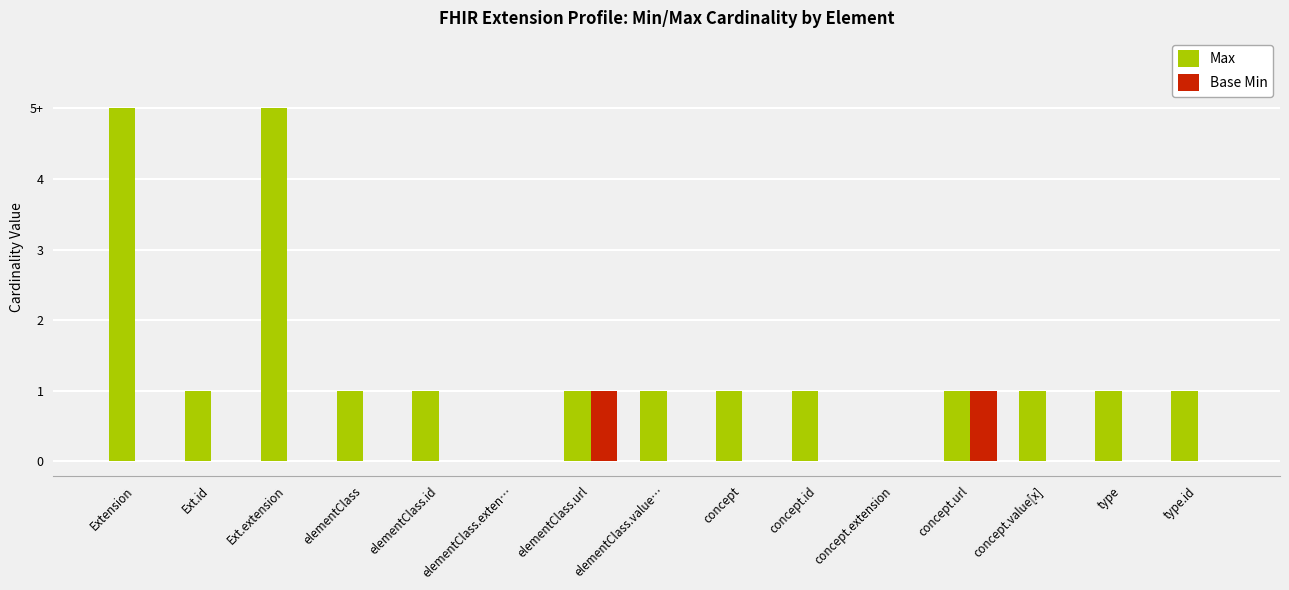

How many Max values are between 1 and 2?

11